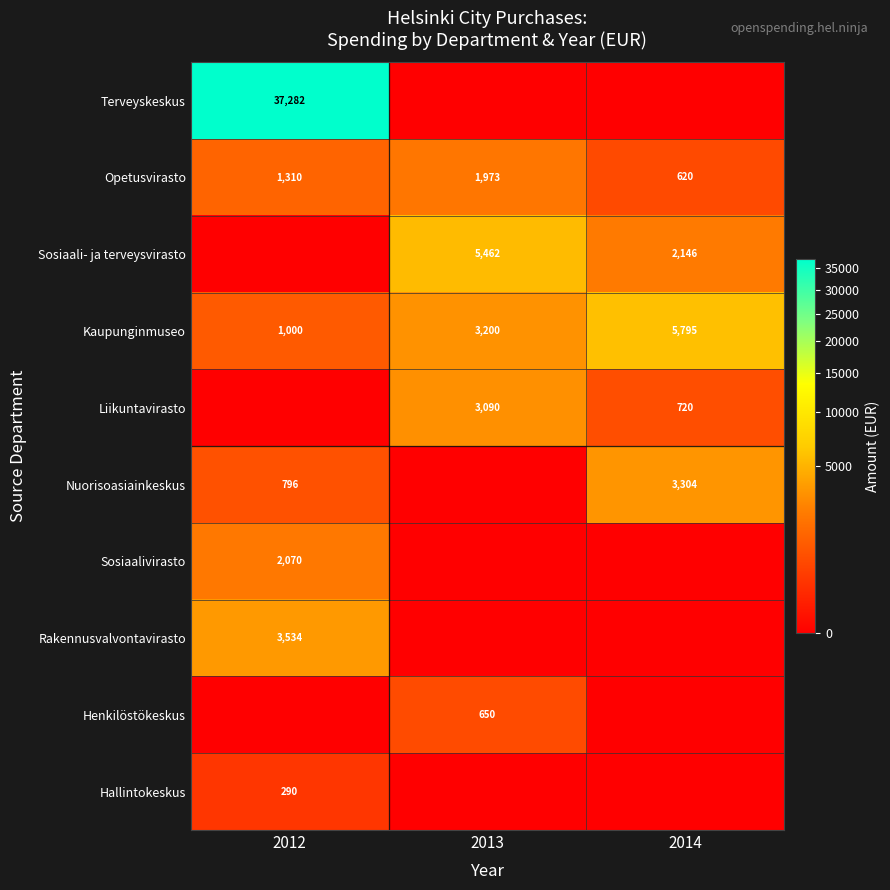

What is the average value of the Opetusvirasto series?

1301